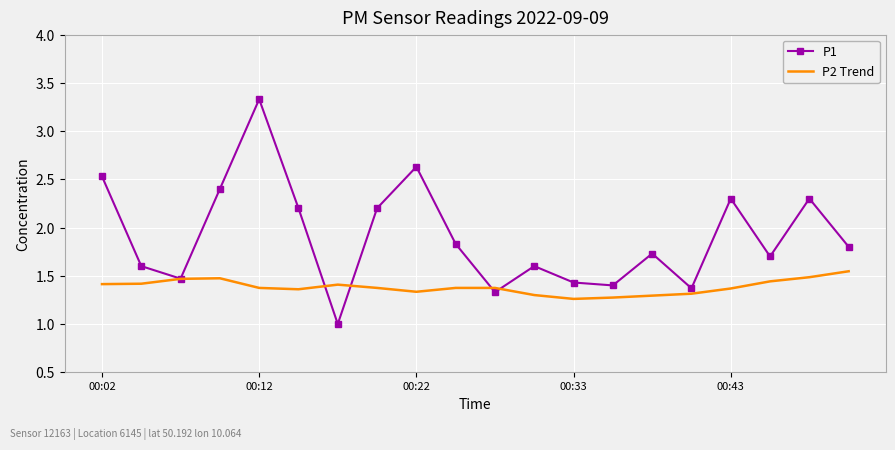

What is the greatest value displayed?

3.3